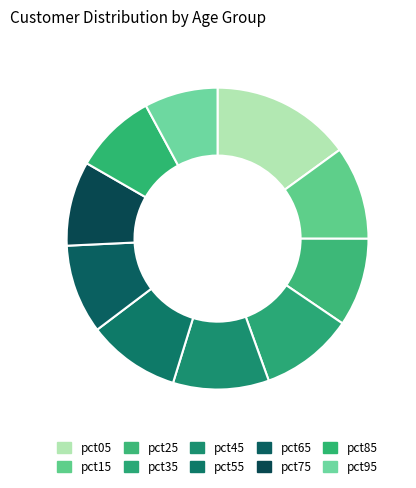

To the nearest percent, what is the average slice percentage?

10%